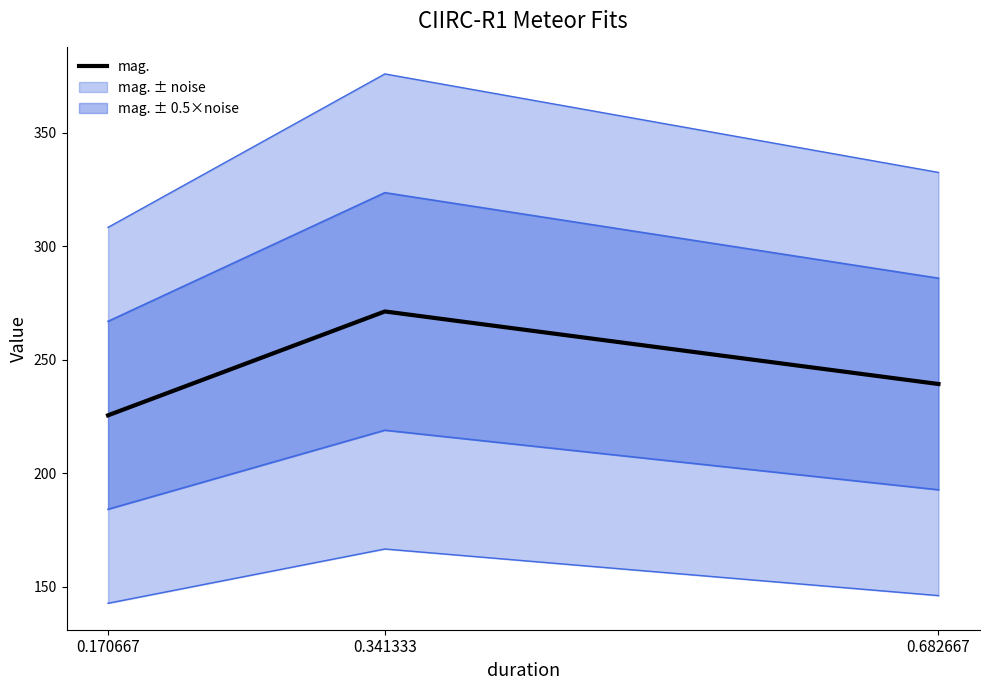

What is the sum of all values?

736.0